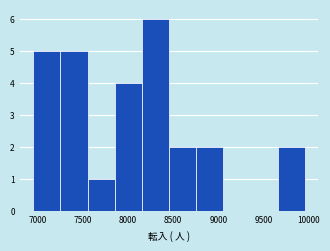

Reading left to right, transcribe this chart: for each bar, give the range it covers on the x-axis and its height. Neither the bar edges nor the heights are printed on the chart, so give them approximately, as read against the axes.

6950 to 7250: 5
7250 to 7550: 5
7550 to 7850: 1
7850 to 8150: 4
8150 to 8450: 6
8450 to 8750: 2
8750 to 9050: 2
9050 to 9350: 0
9350 to 9650: 0
9650 to 9950: 2